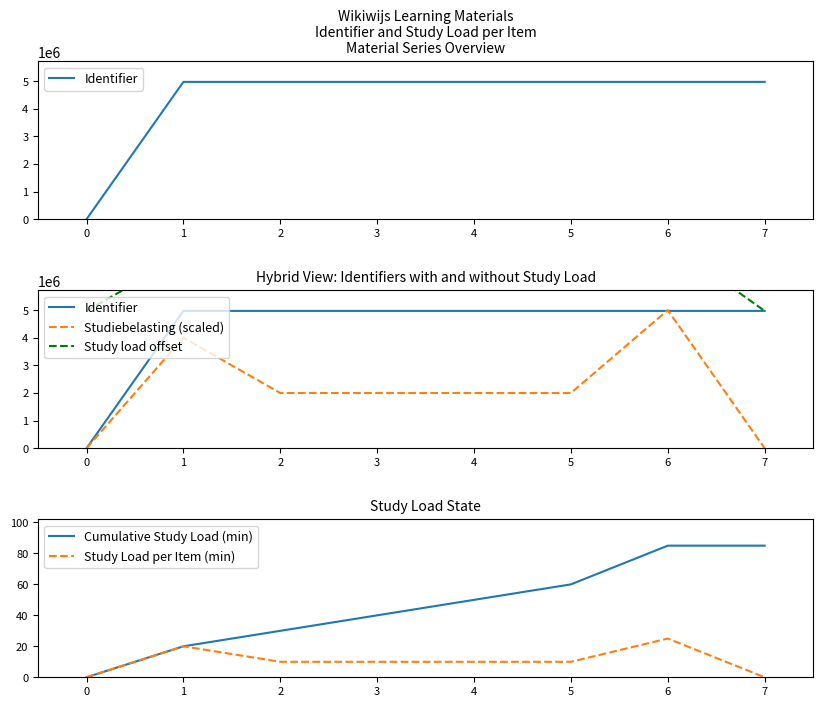

True or false: Study Load per Item (min) has a value of 16 at 5.

False